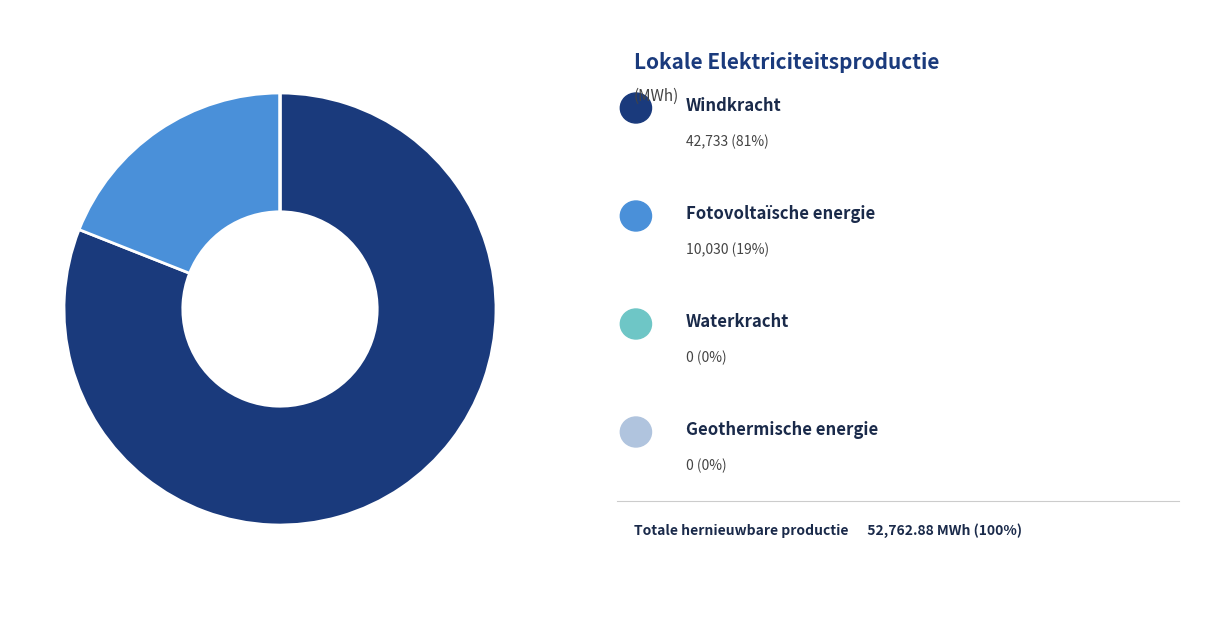

Is there any slice that represents more than half of the pie?

Yes